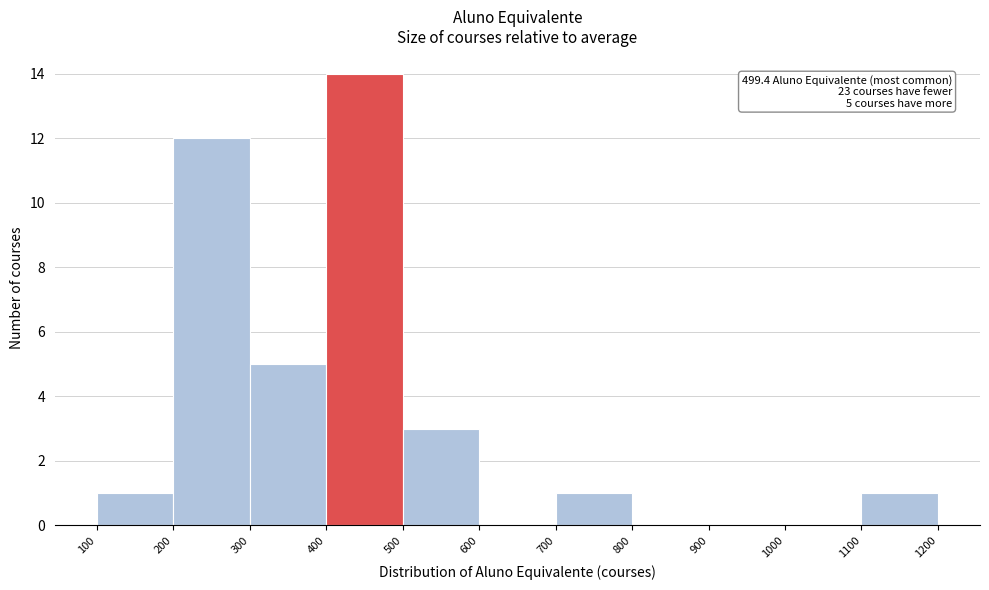

Which range on the x-axis has the tallest bar?

400 to 500